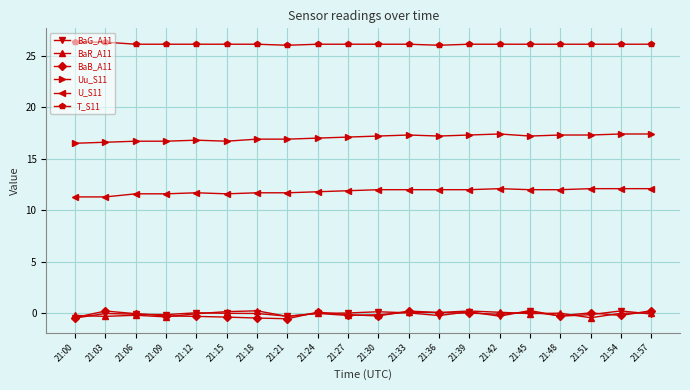

What is the value of the Uu_S11 point at the 10th from the left?

17.1